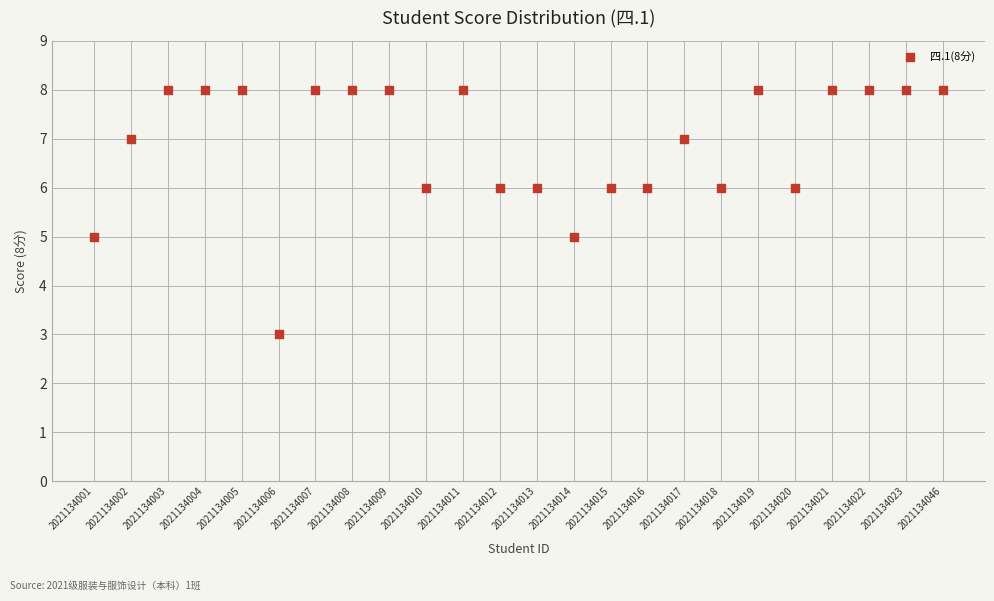

What is the range of Y values (max minus min)?

5